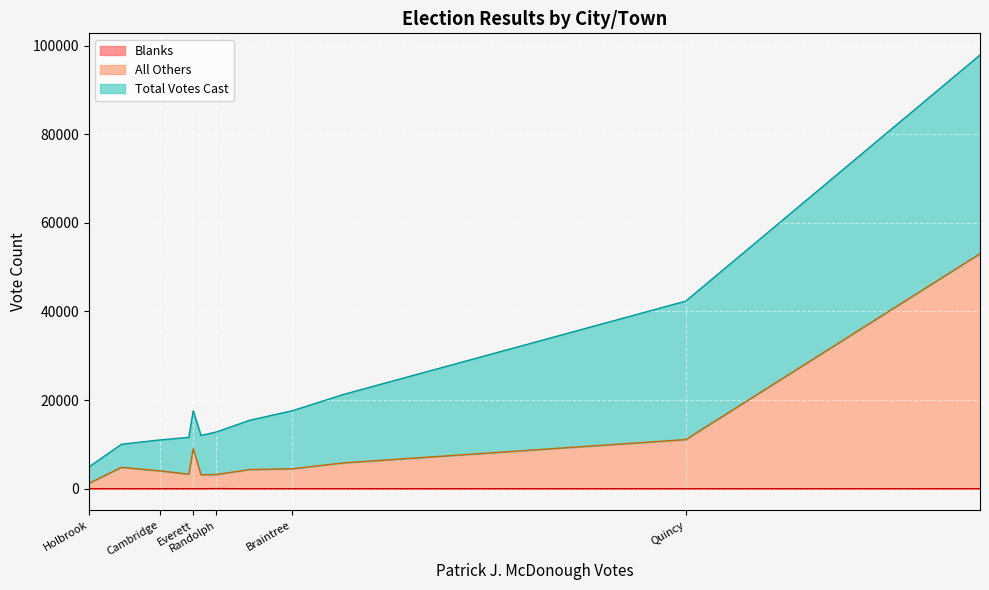

What is the difference between the highest and lowest values at Quincy?

42343